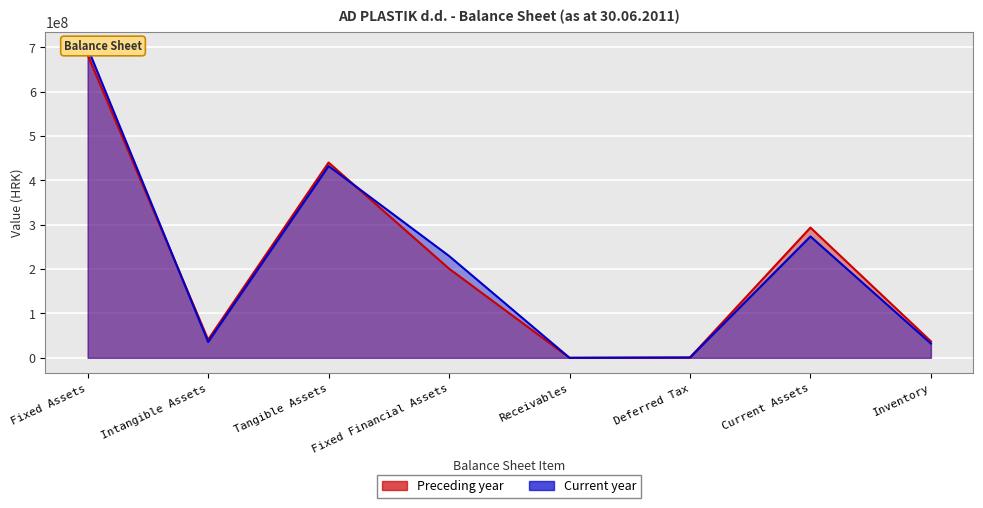

In Preceding year, how many points are lower than both neighbors (excluding endpoints)?

2